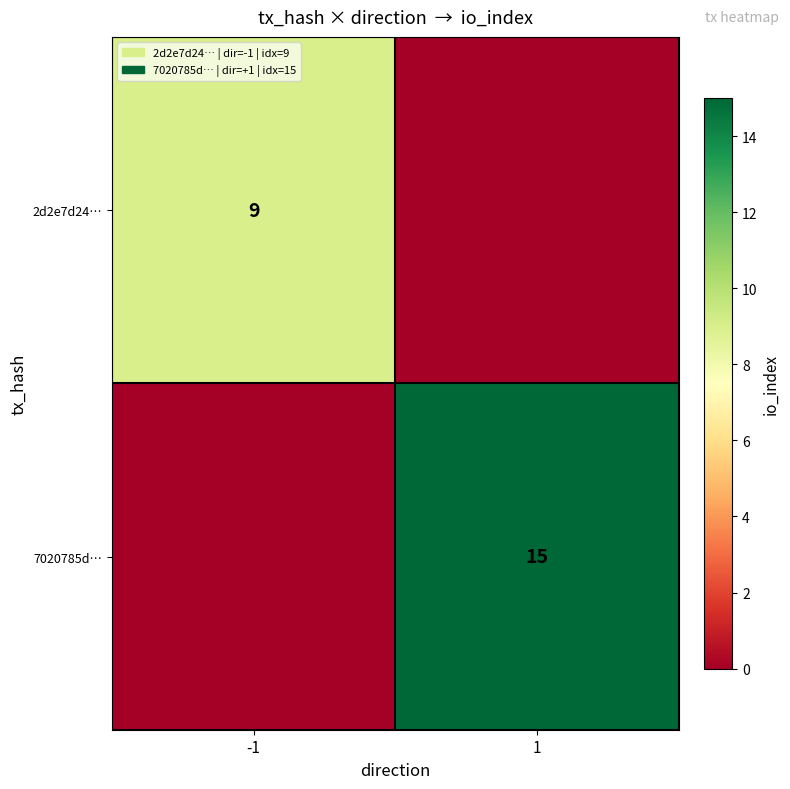

The 2d2e7d24… series shows 9 at -1. True or false?

True